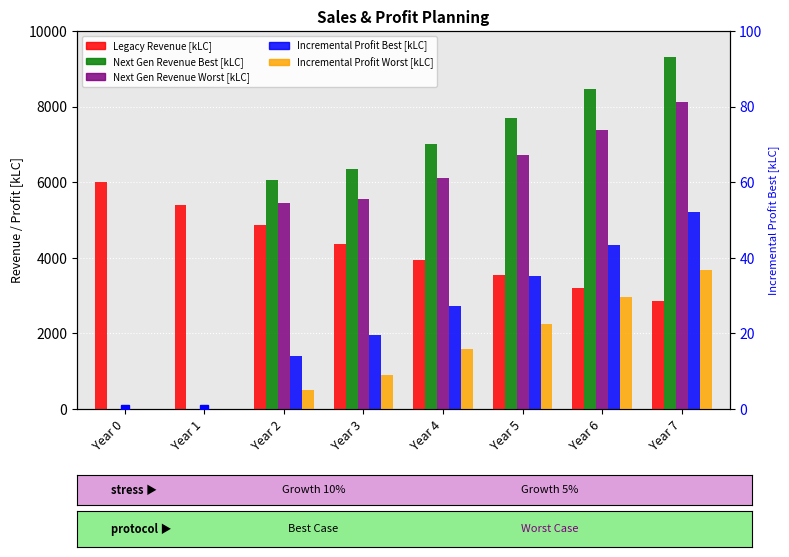

How many groups of bars are there?

8